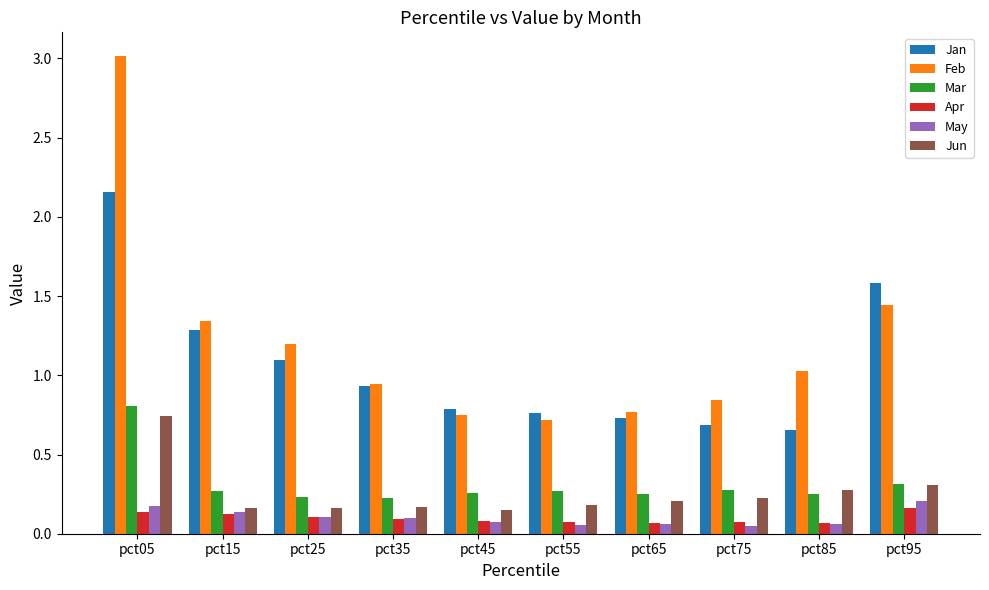

How many categories are shown in the chart?

10